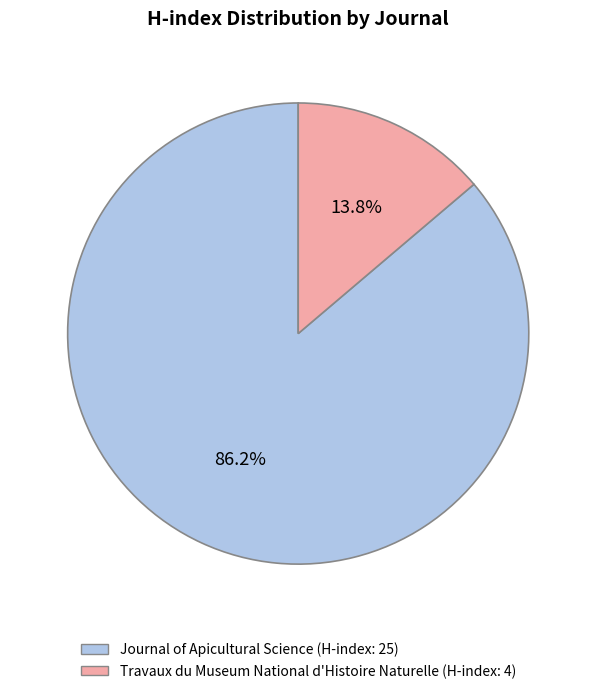

Between Travaux du Museum National d'Histoire Naturelle and Journal of Apicultural Science, which is larger?

Journal of Apicultural Science